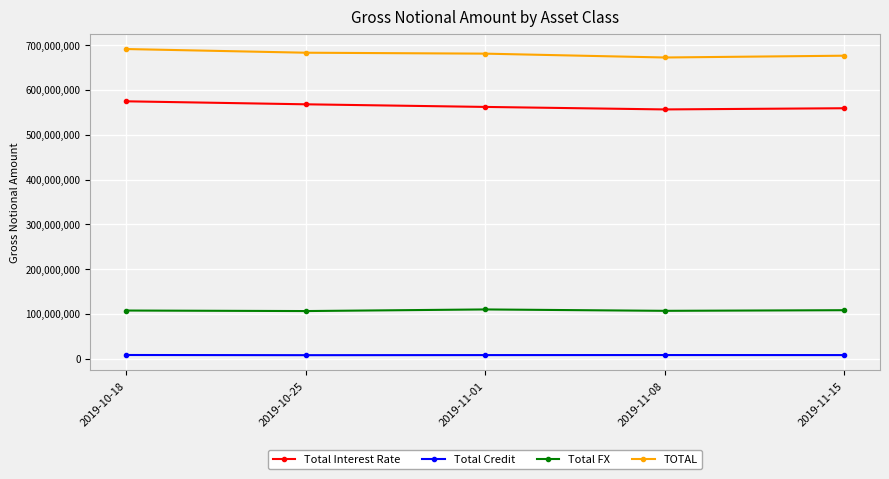

What is the difference between the highest and lowest values at 2019-10-25?

674757488